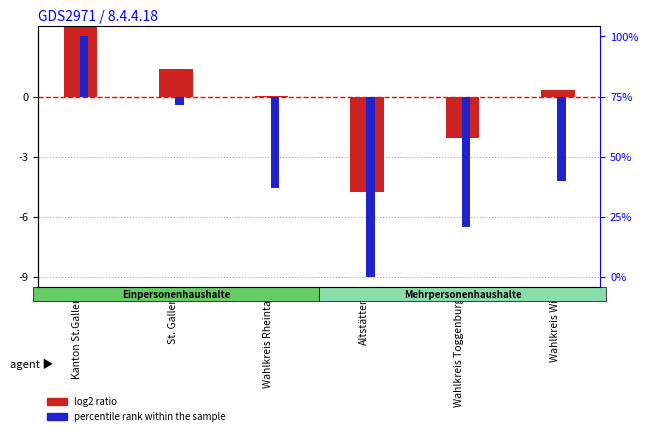

Which series has the largest total across all categories?

log2 ratio